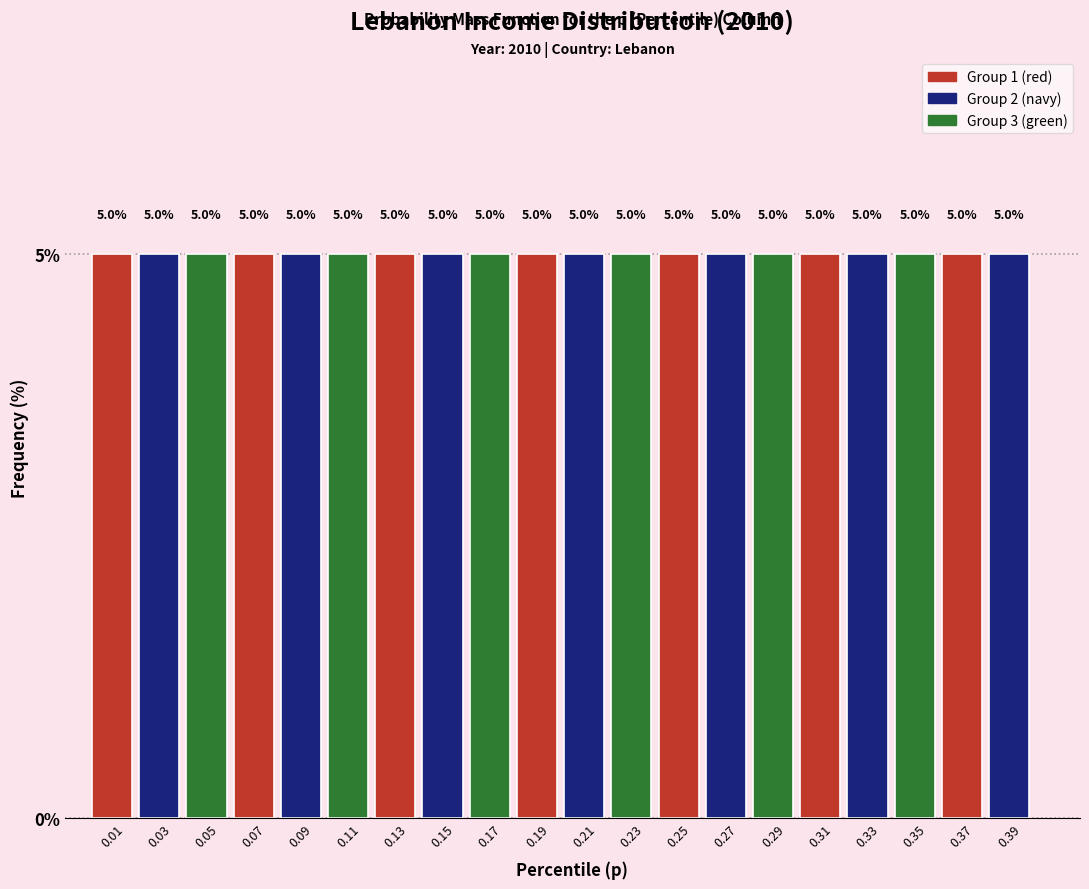

How tall is the bar that spans 0.26 to 0.28 on the x-axis?

5.0